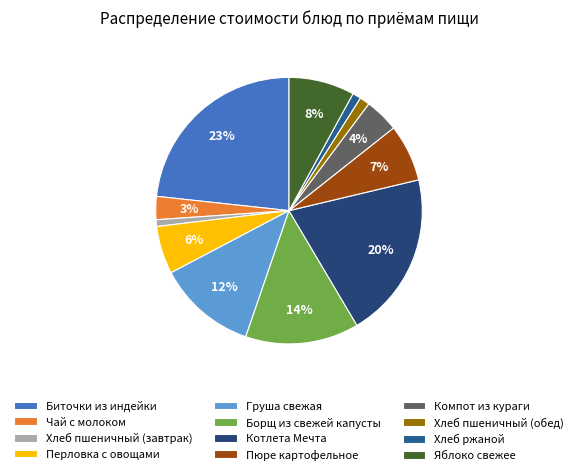

Which category has the smallest portion of the pie?

Хлеб пшеничный (завтрак)